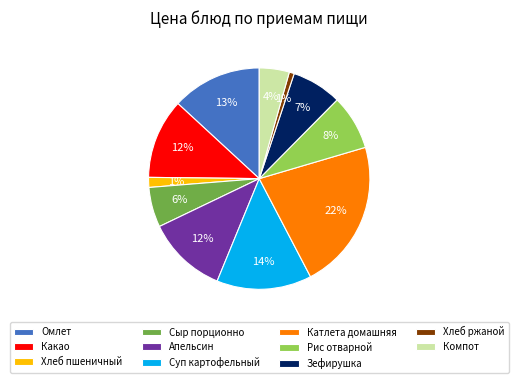

True or false: Сыр порционно accounts for 6% of the total.

True